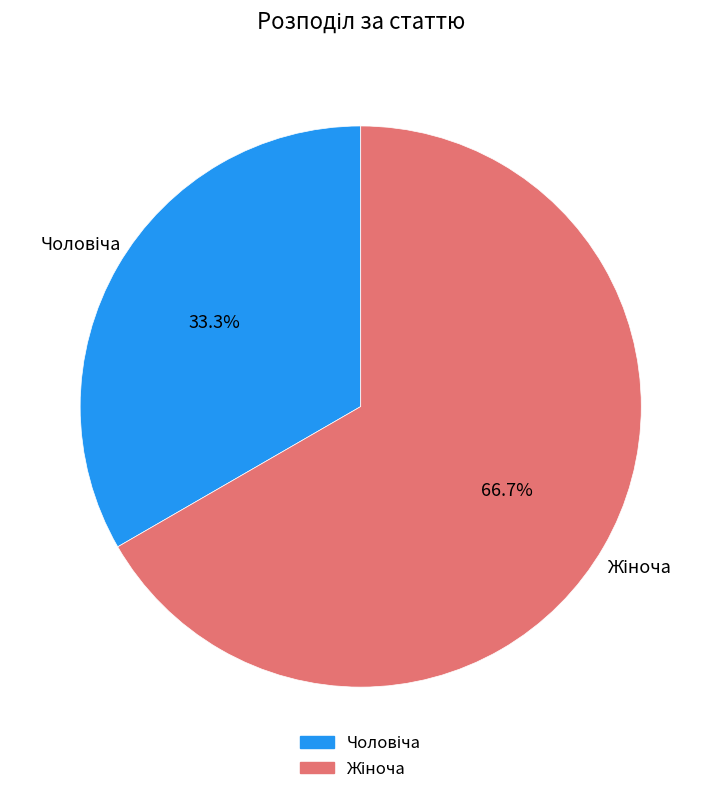

Is there any slice that represents more than half of the pie?

Yes